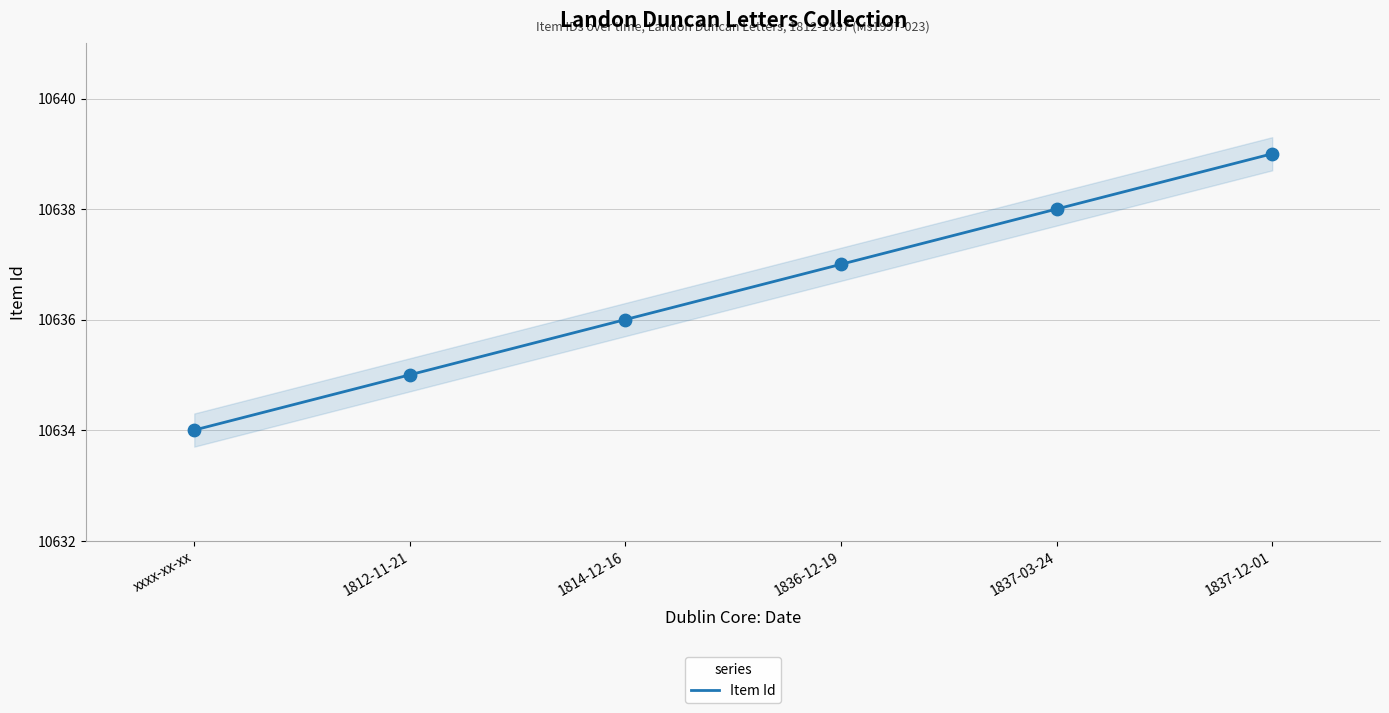

What is the ratio of the value at 1814-12-16 to the value at xxxx-xx-xx?

1.0